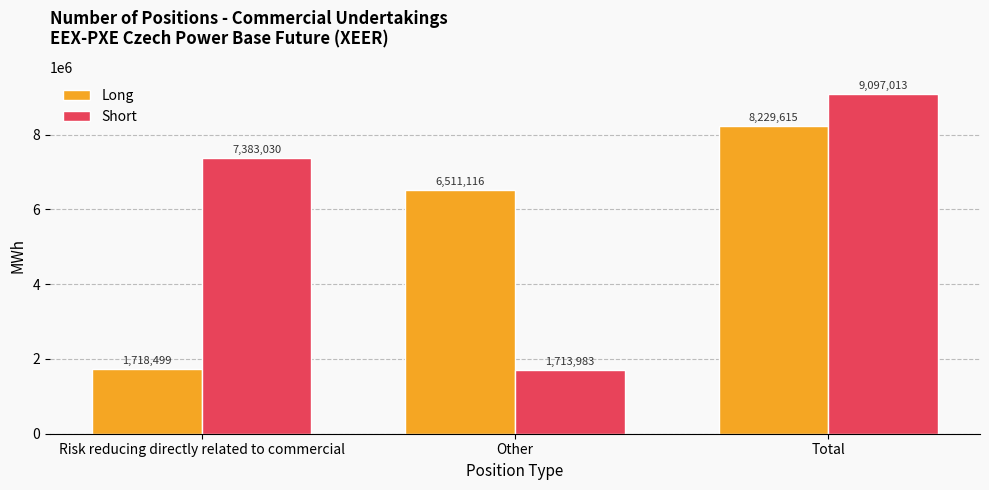

What is the difference between the highest and lowest values at Risk reducing directly related to commercial?

5664531